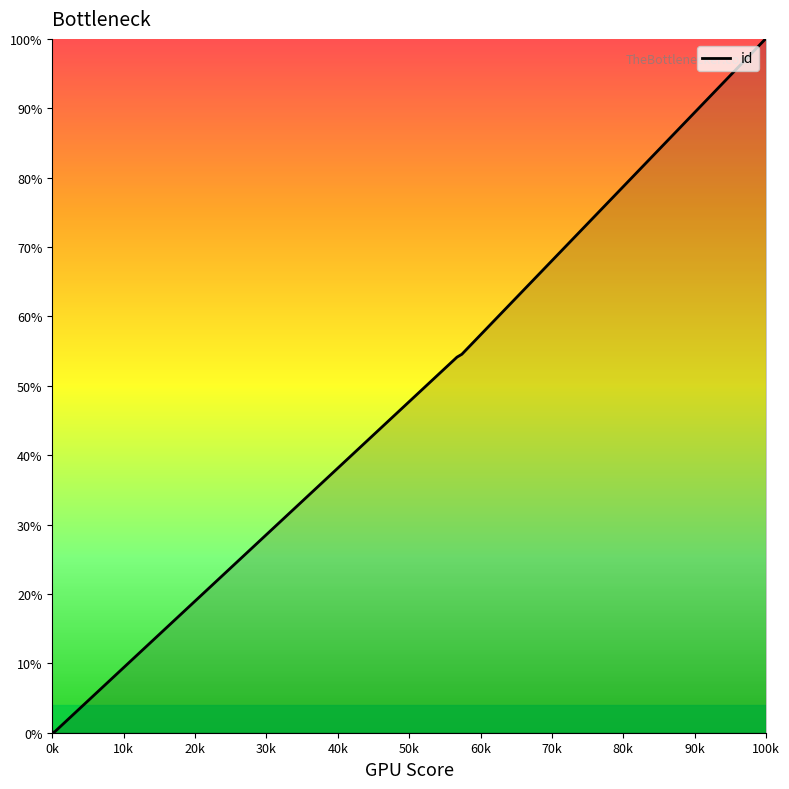

Does the chart display data point markers on the line(s)?

No